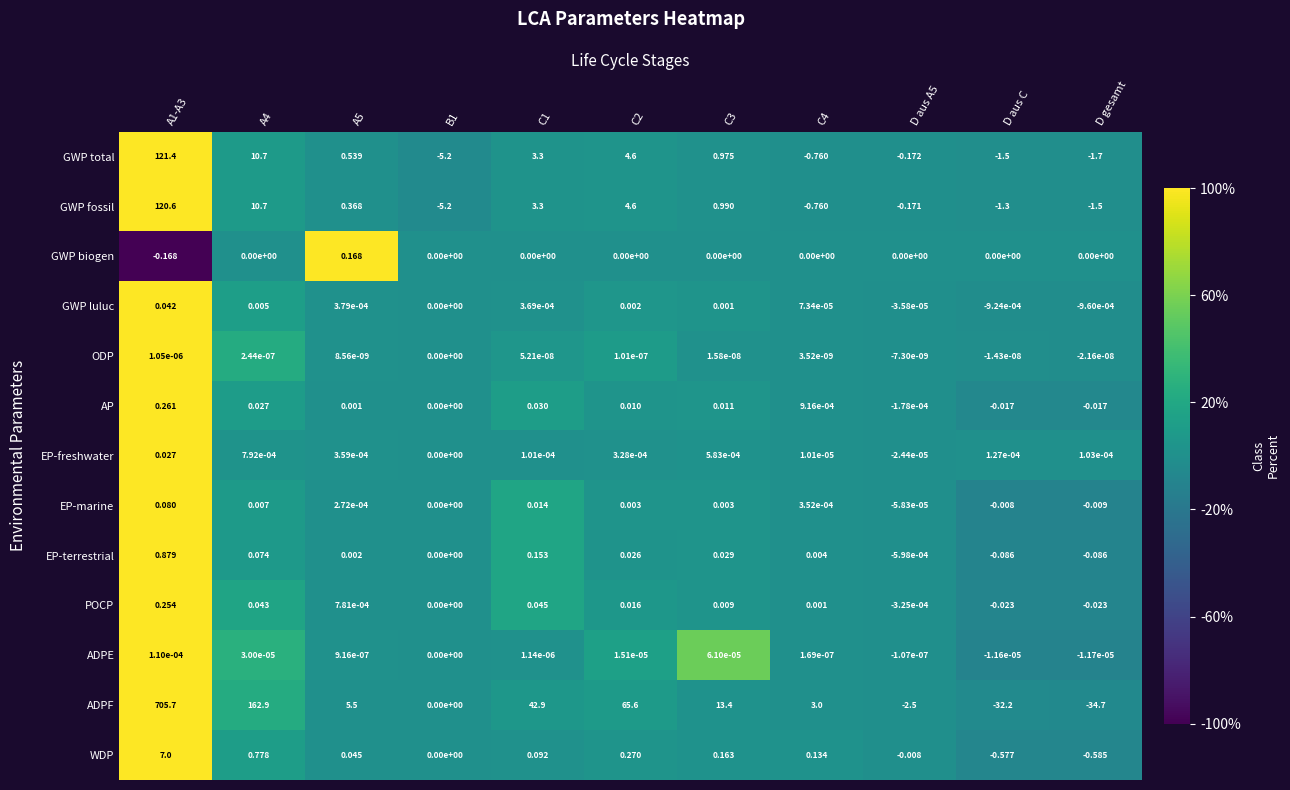

At which category does the chart reach its minimum across all series?

D gesamt